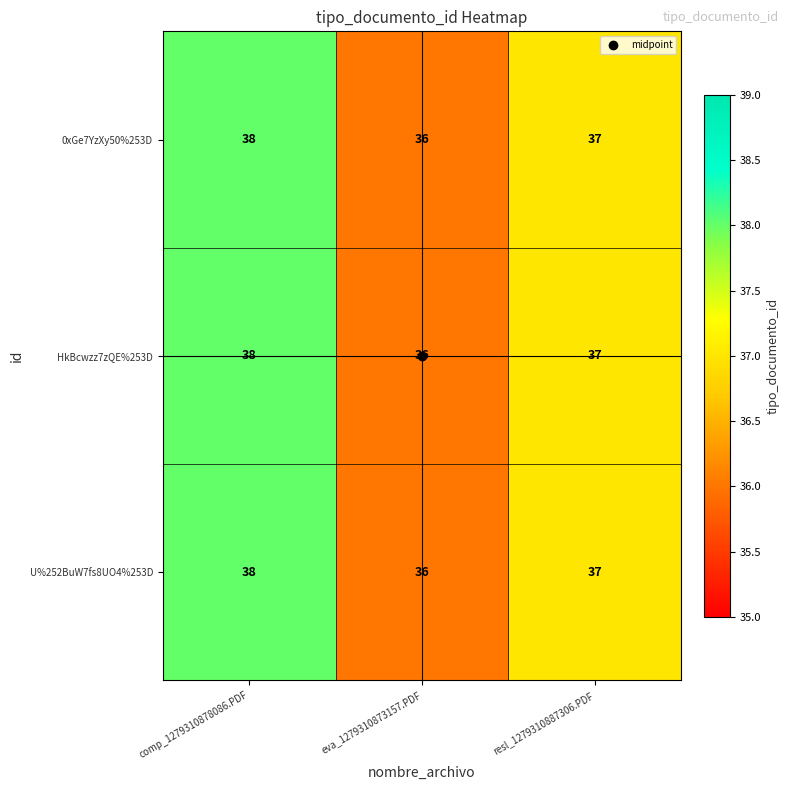

How many data points does each series have?

3